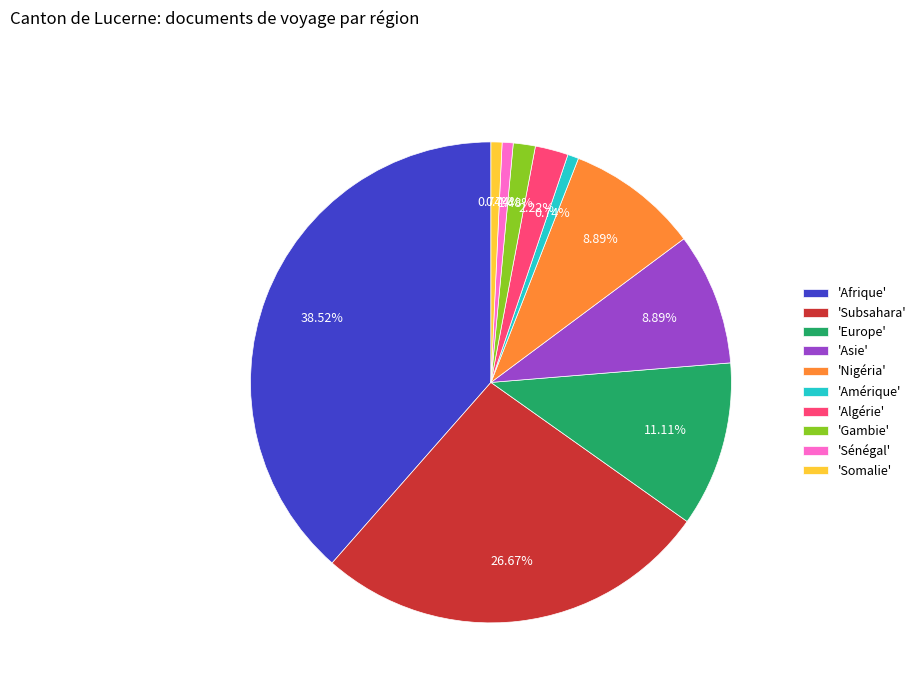

Do 'Sénégal' and 'Afrique' together represent more than half of the pie?

No